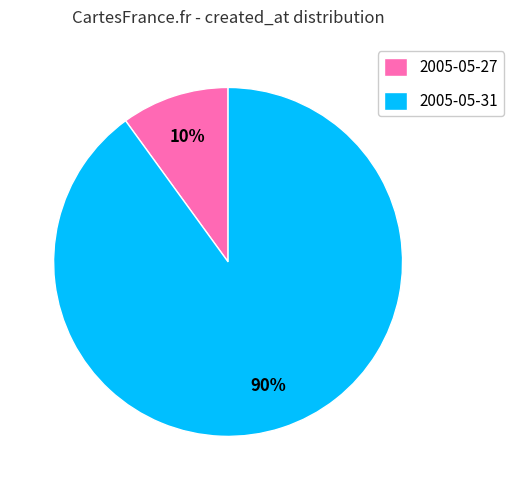

To the nearest percent, what is the difference between the largest and smallest slice percentages?

80%